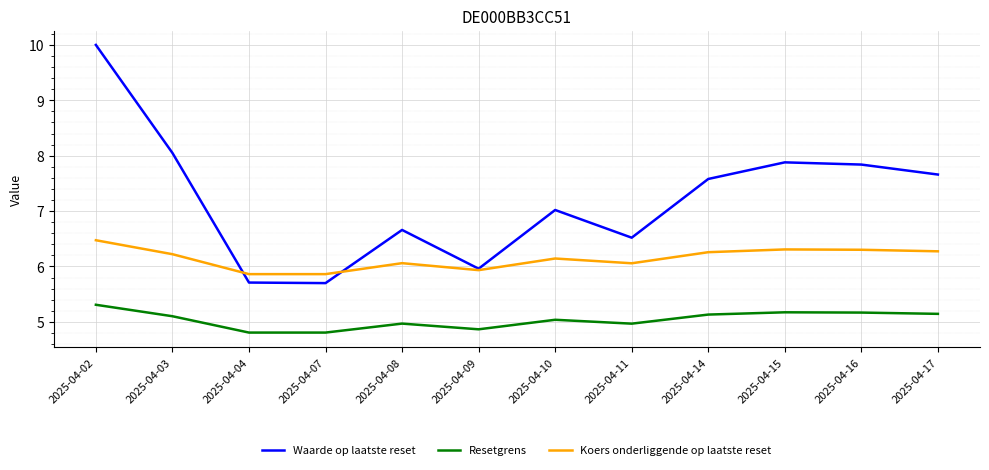

Reading left to right, transcribe all the data shown in this chart.

Waarde op laatste reset: 2025-04-02=10.0	2025-04-03=8.1	2025-04-04=5.7	2025-04-07=5.7	2025-04-08=6.7	2025-04-09=6.0	2025-04-10=7.0	2025-04-11=6.5	2025-04-14=7.6	2025-04-15=7.9	2025-04-16=7.8	2025-04-17=7.7
Resetgrens: 2025-04-02=5.3	2025-04-03=5.1	2025-04-04=4.8	2025-04-07=4.8	2025-04-08=5.0	2025-04-09=4.9	2025-04-10=5.0	2025-04-11=5.0	2025-04-14=5.1	2025-04-15=5.2	2025-04-16=5.2	2025-04-17=5.1
Koers onderliggende op laatste reset: 2025-04-02=6.5	2025-04-03=6.2	2025-04-04=5.9	2025-04-07=5.9	2025-04-08=6.1	2025-04-09=5.9	2025-04-10=6.1	2025-04-11=6.1	2025-04-14=6.3	2025-04-15=6.3	2025-04-16=6.3	2025-04-17=6.3